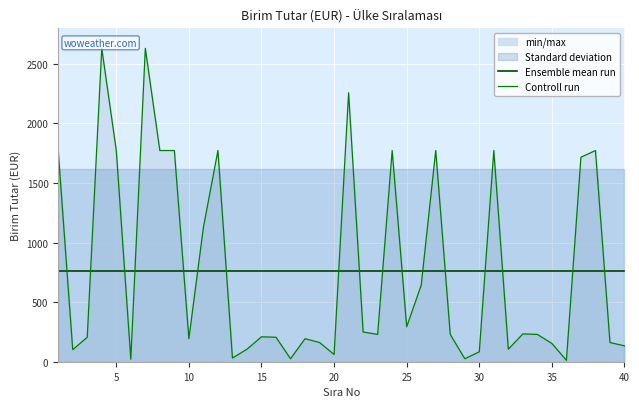

True or false: Ensemble mean run has more than 0 interior local peaks.

False